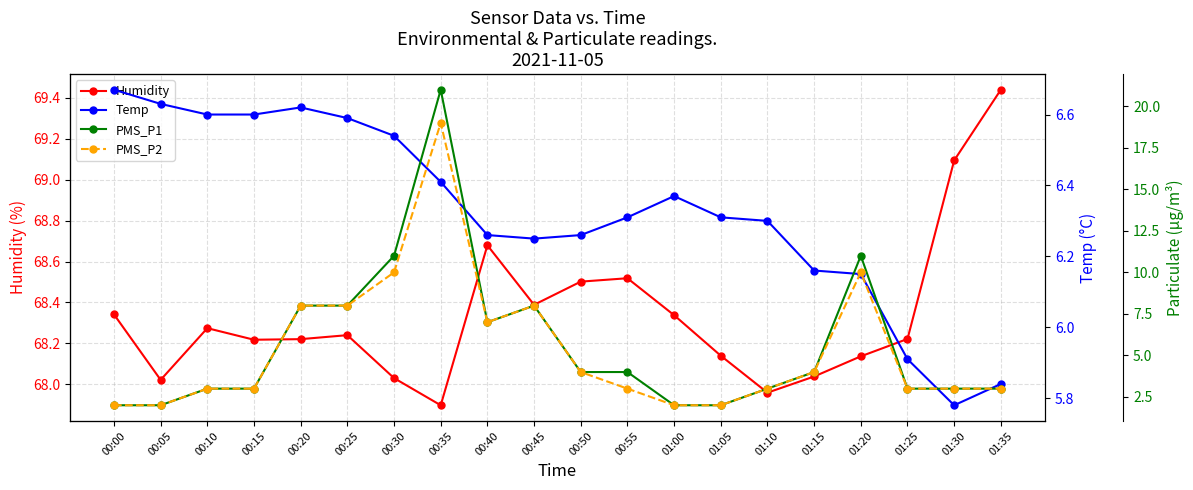

The PMS_P1 series shows 7.0 at 00:40. True or false?

True